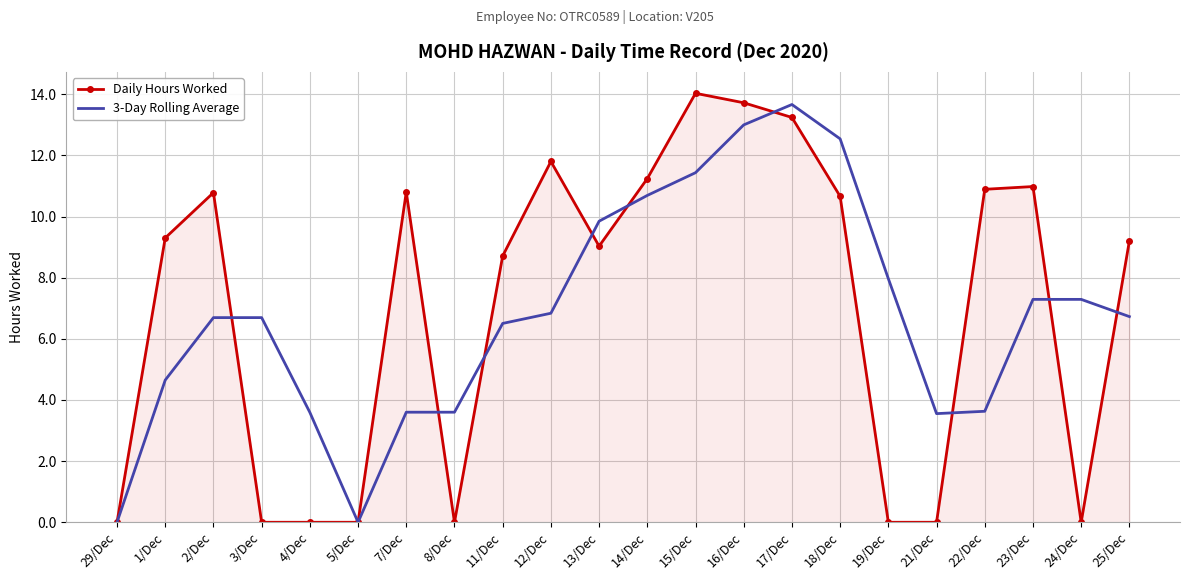

Is the value of Daily Hours Worked at 25/Dec greater than the value of 3-Day Rolling Average at 12/Dec?

Yes